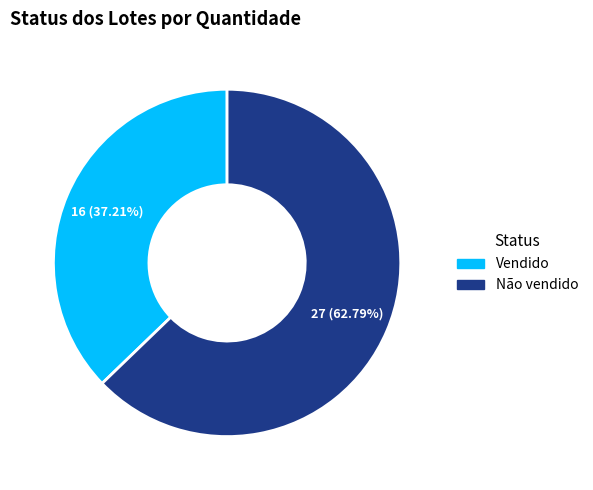

Rank the categories by value from lowest to highest.

Vendido, Não vendido